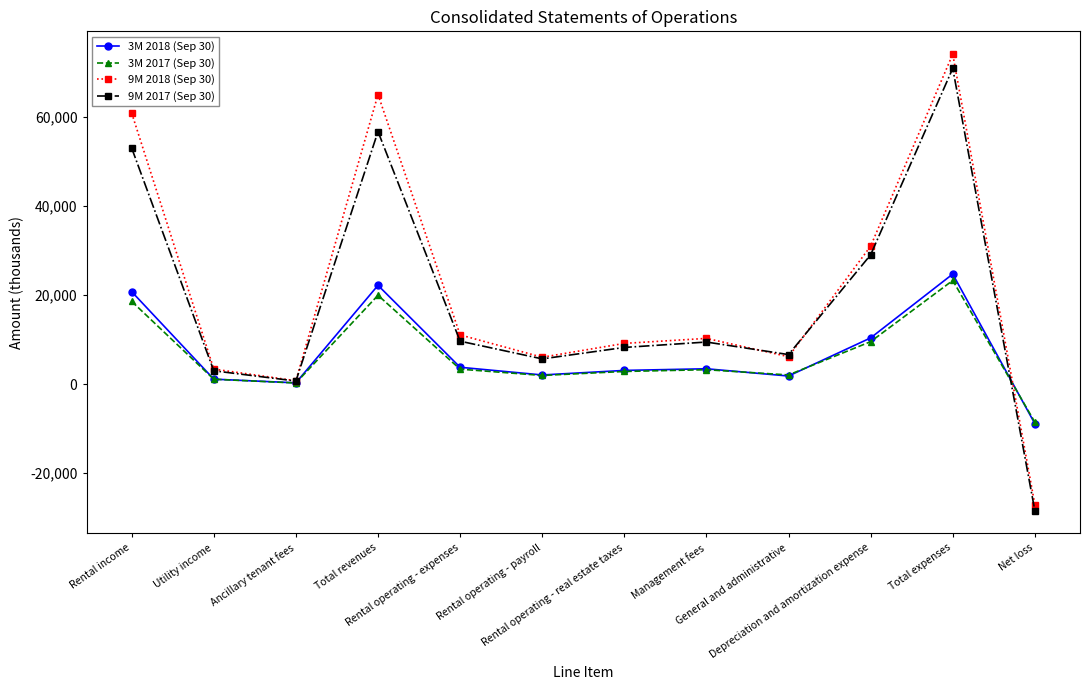

What is the value of the 9M 2018 (Sep 30) point at the 8th from the left?

10273